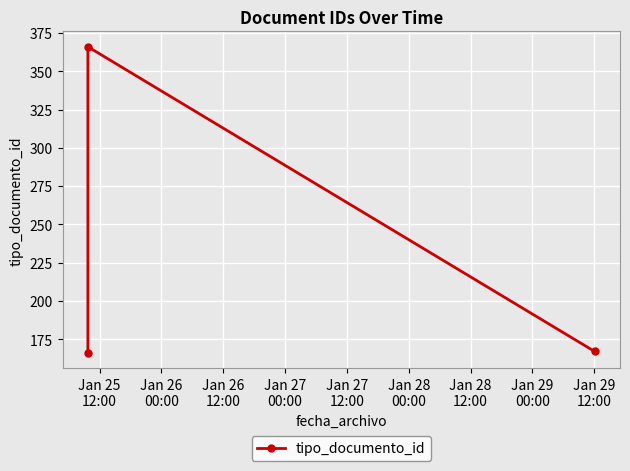

What is the value of the 3rd point from the left?

167